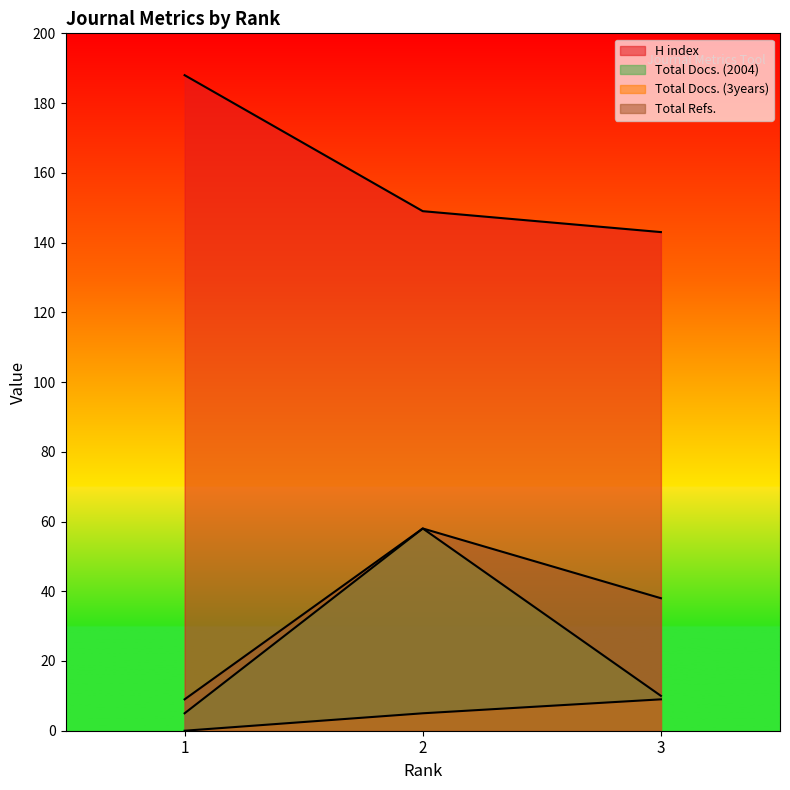

Rank the series at 2 from highest to lowest value.

H index, Total Docs. (2004), Total Refs., Total Docs. (3years)